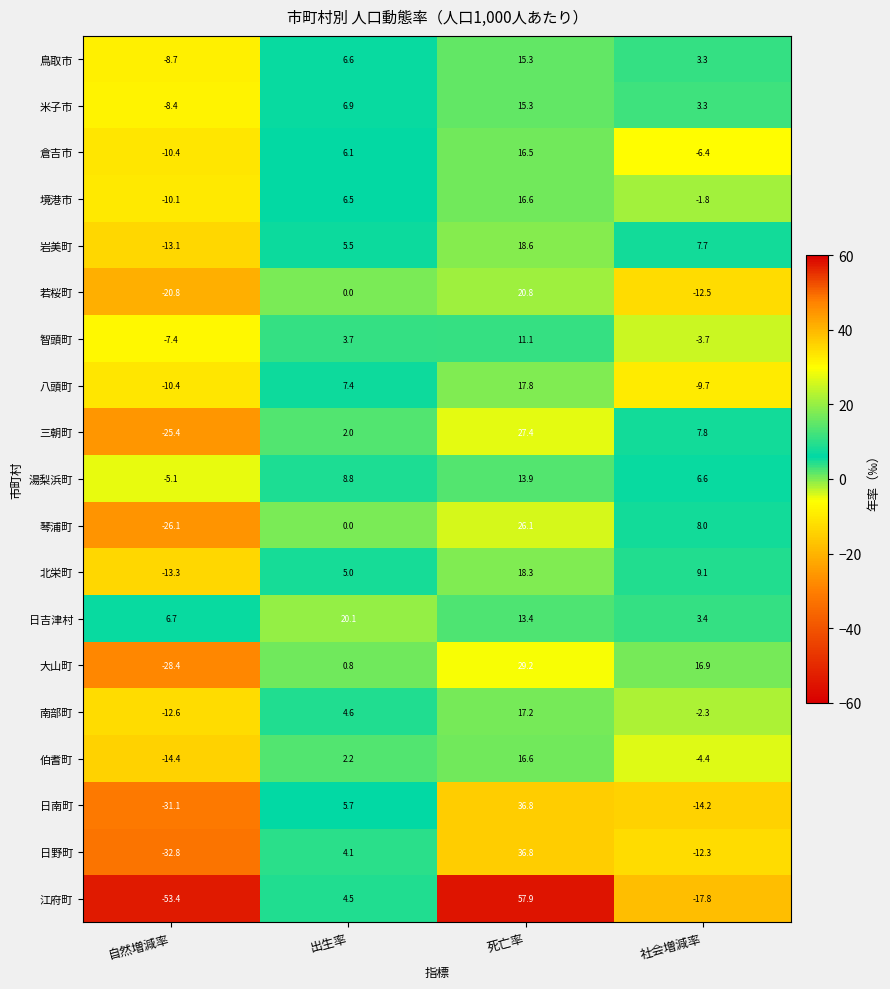

Which label corresponds to the largest value in the chart?

死亡率